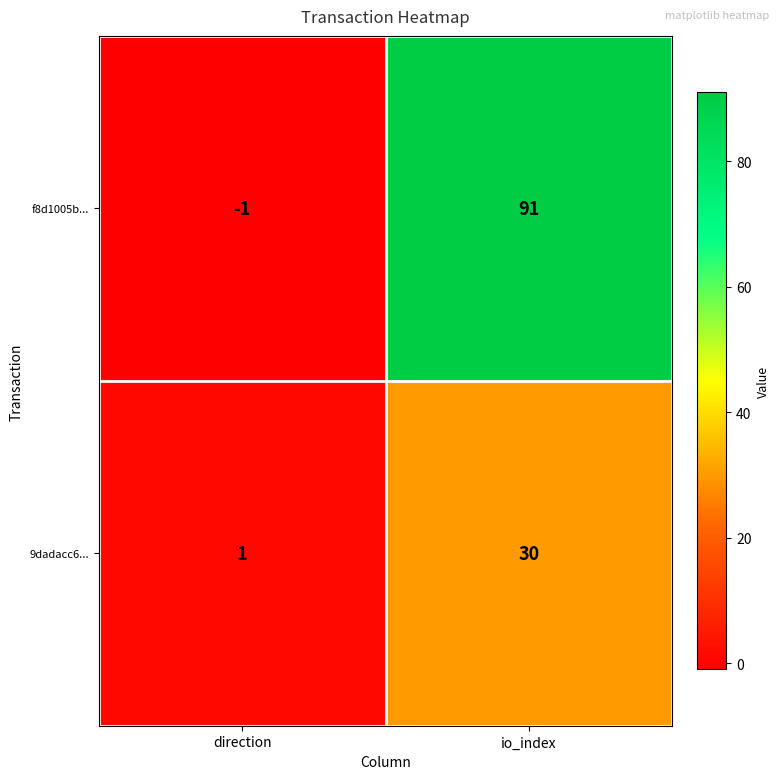

Which series has the largest range (max minus min)?

f8d1005b...